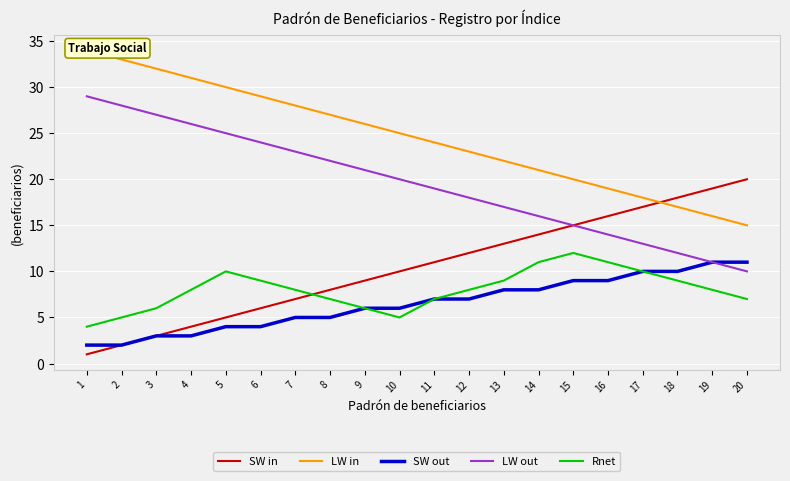

What is the value of the SW in point at the 14th from the left?

14